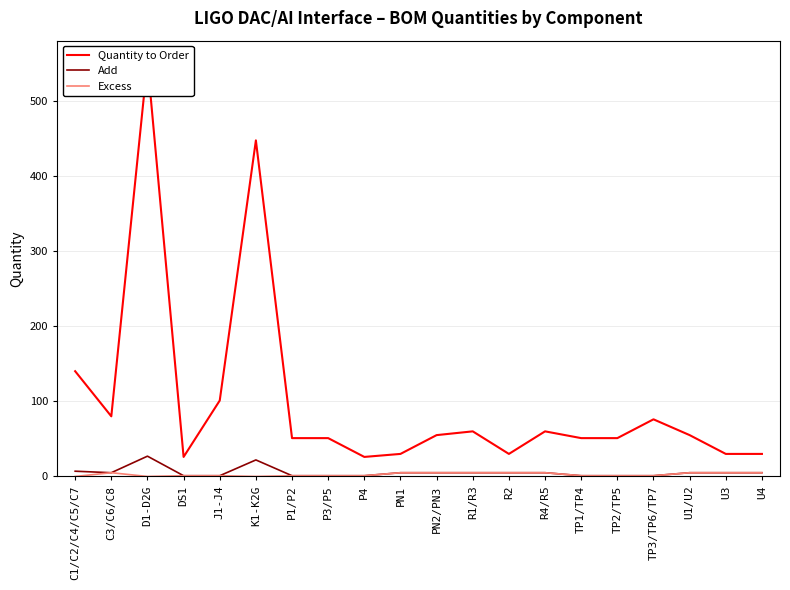

True or false: Add and Excess cross at least once.

False